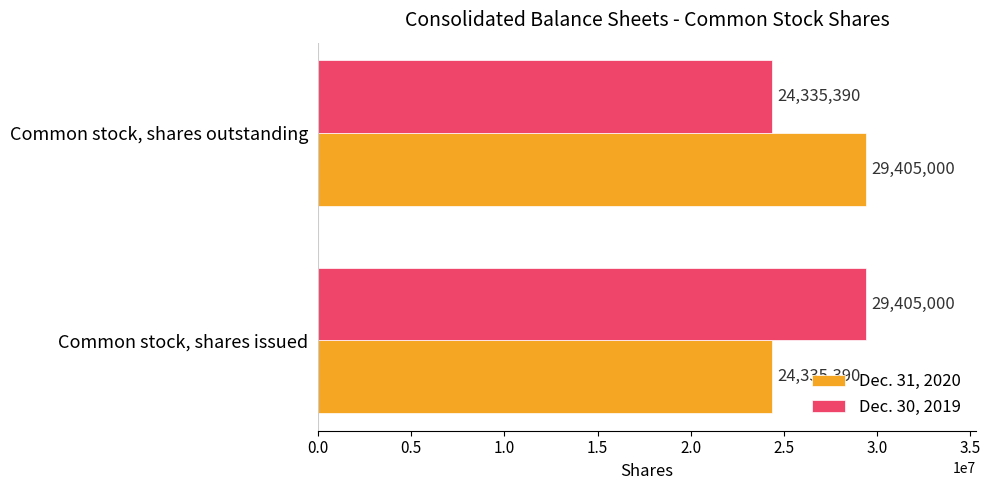

At Common stock, shares outstanding, list the series in order from largest to smallest.

Dec. 31, 2020, Dec. 30, 2019